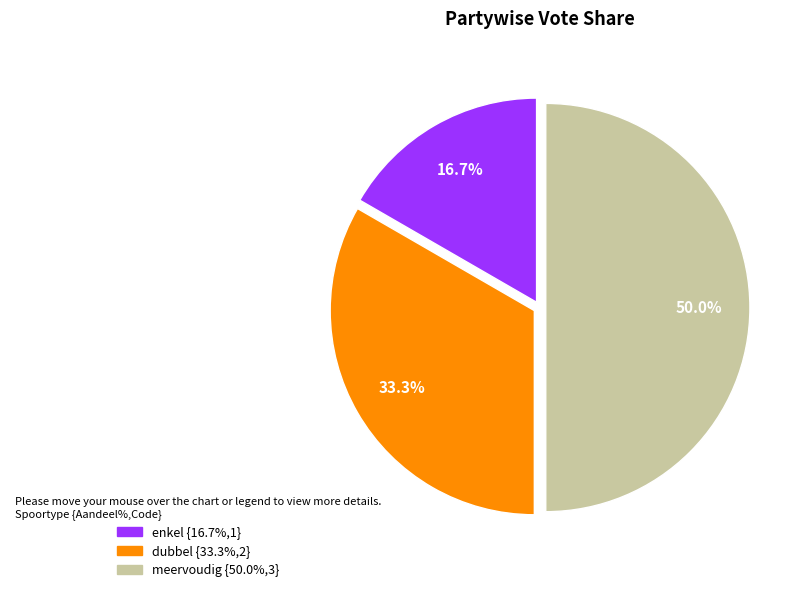

The meervoudig slice represents 50% of the pie. True or false?

True